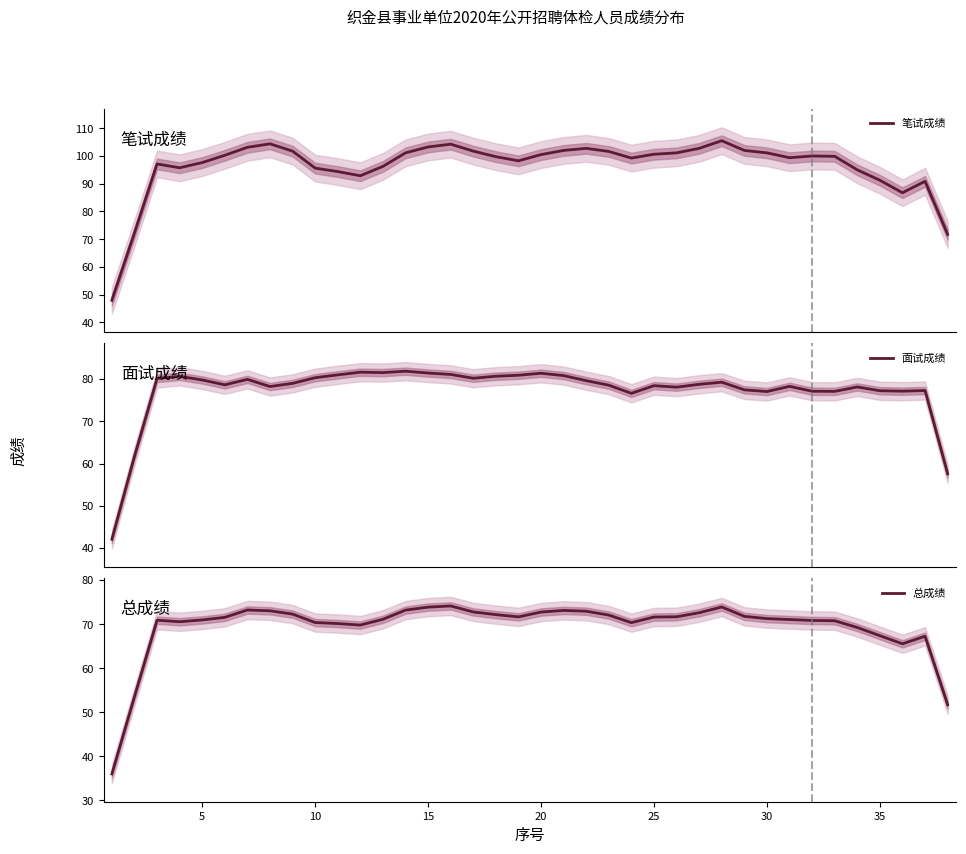

How many interior local peaks does the 笔试成绩 series have?

7